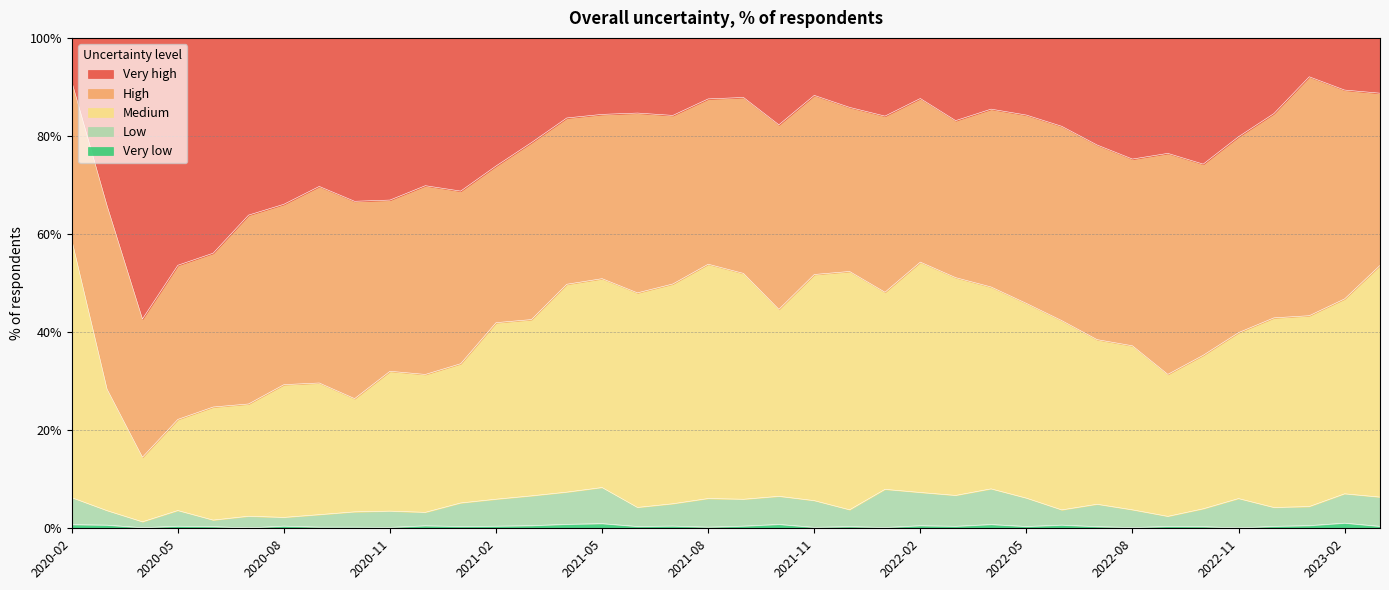

At which category does the chart reach its peak across all series?

2023-01